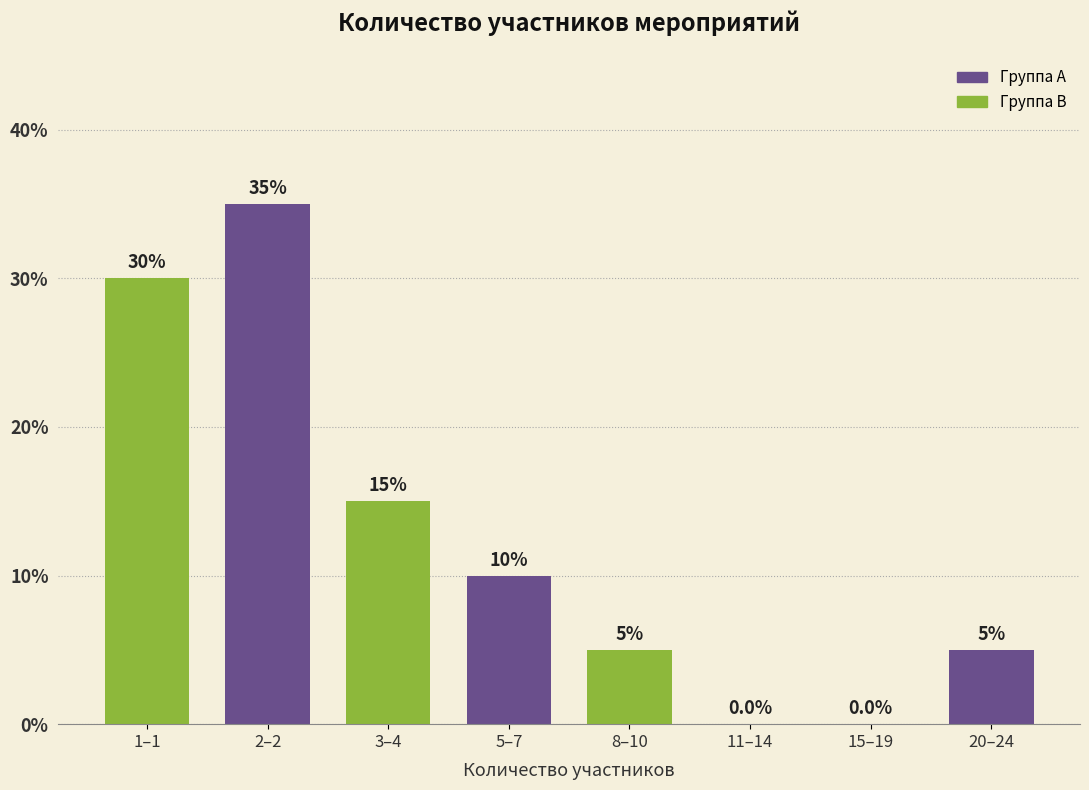

Reading left to right, extract all data points from this chart.

1–1=30	2–2=35	3–4=15	5–7=10	8–10=5	11–14=0	15–19=0	20–24=5